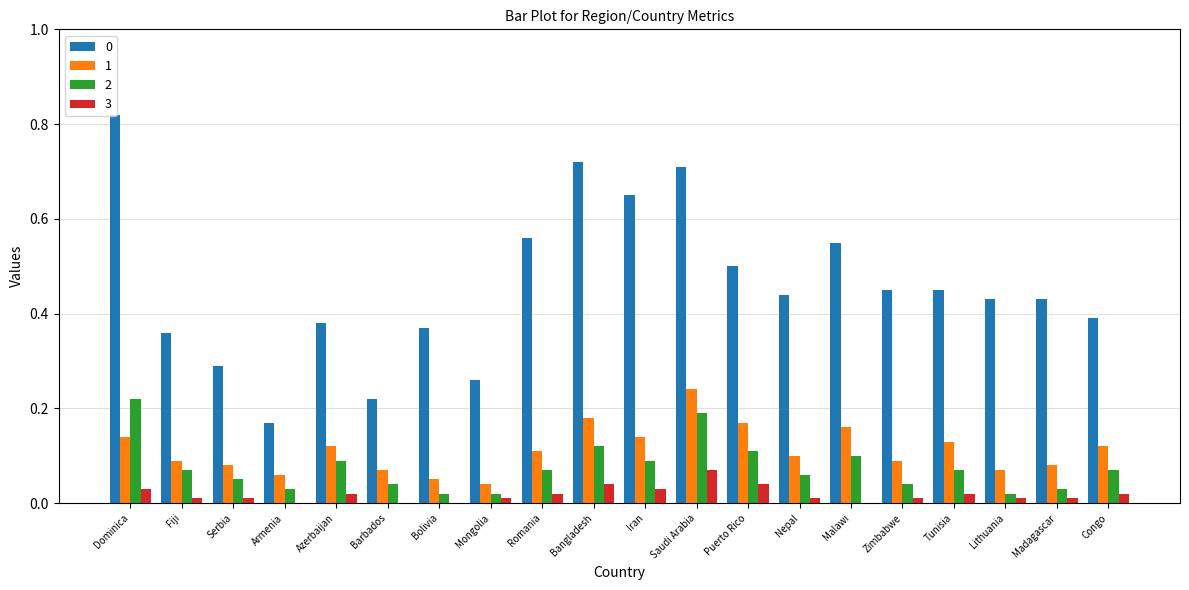

What is the sum of all 1 values?

2.2